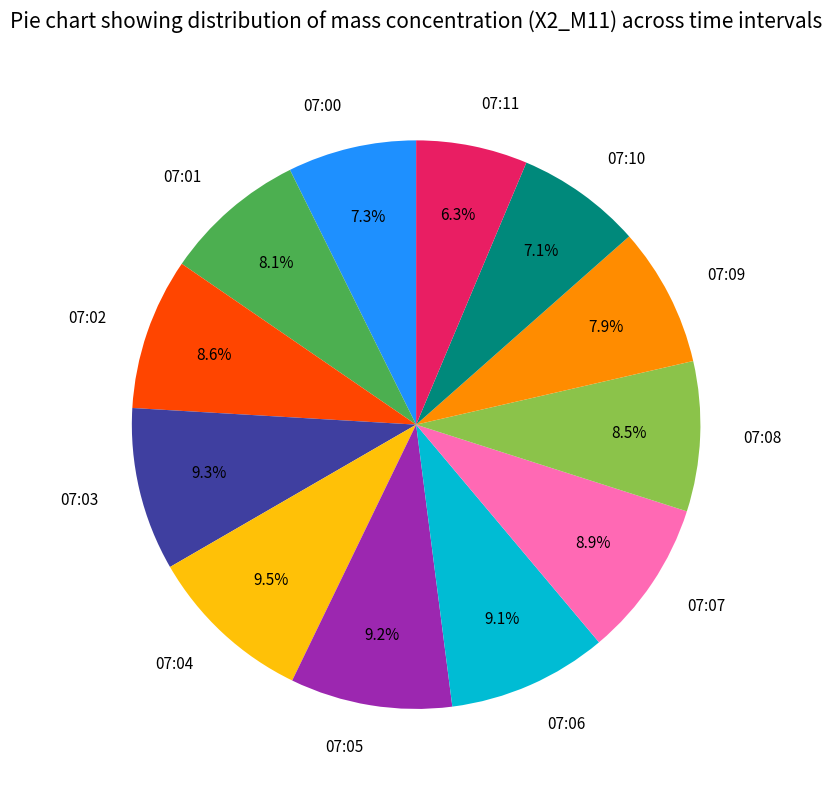

How many segments does this pie chart have?

12